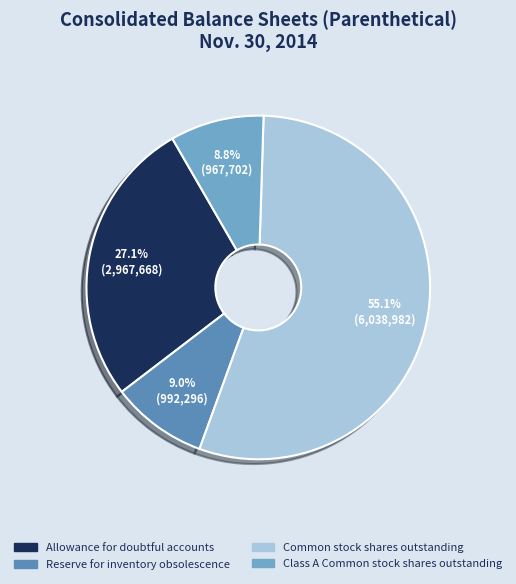

How many slices are in this pie chart?

4